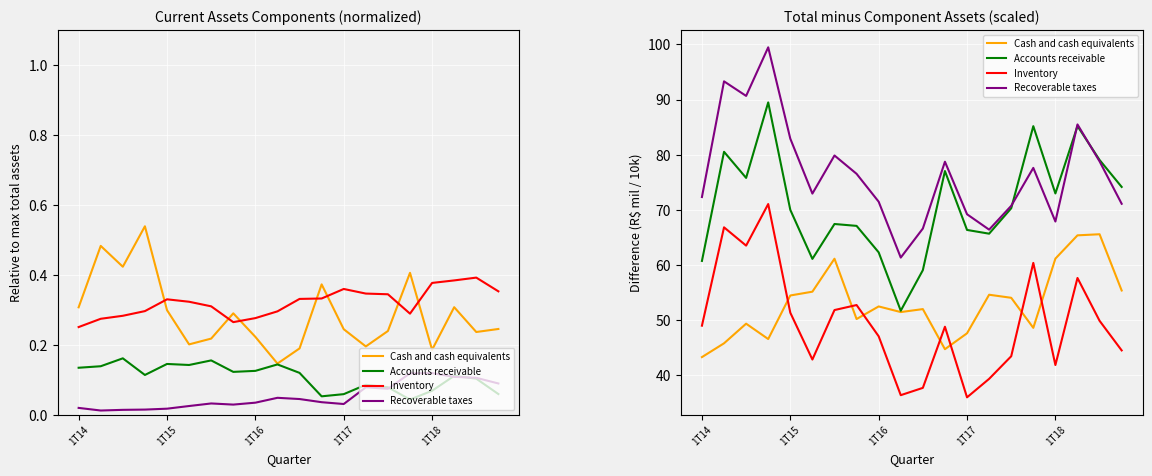

Is it true that Cash and cash equivalents equals 29.8 at 17?

False